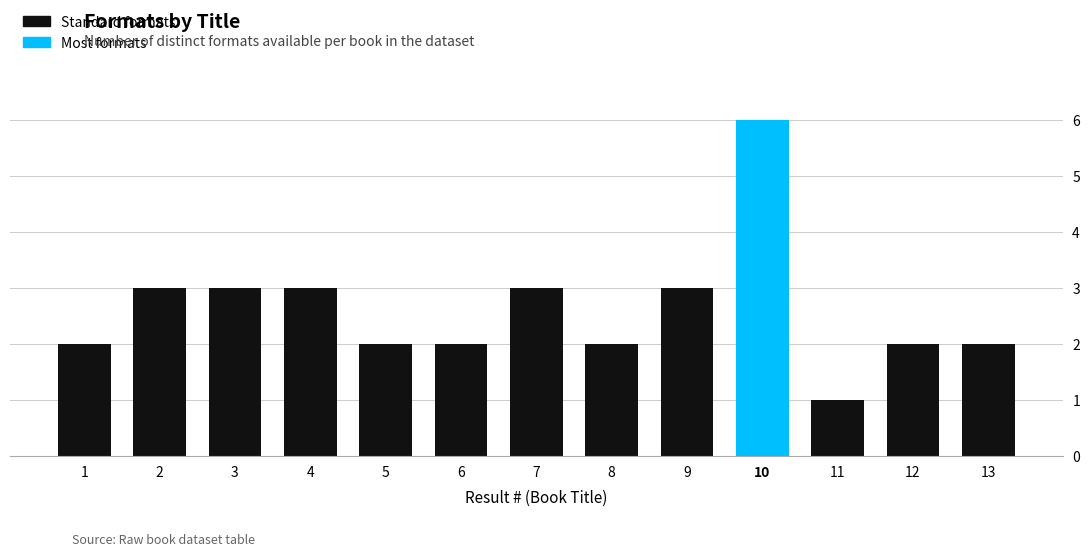

Approximately how many times larger is the value at 3 compared to 12?

1.5